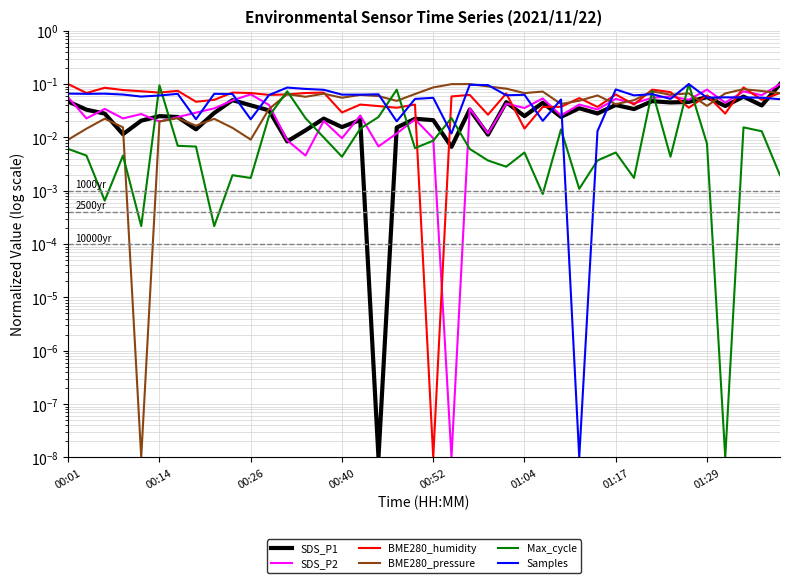

Which series has the largest total across all categories?

Samples